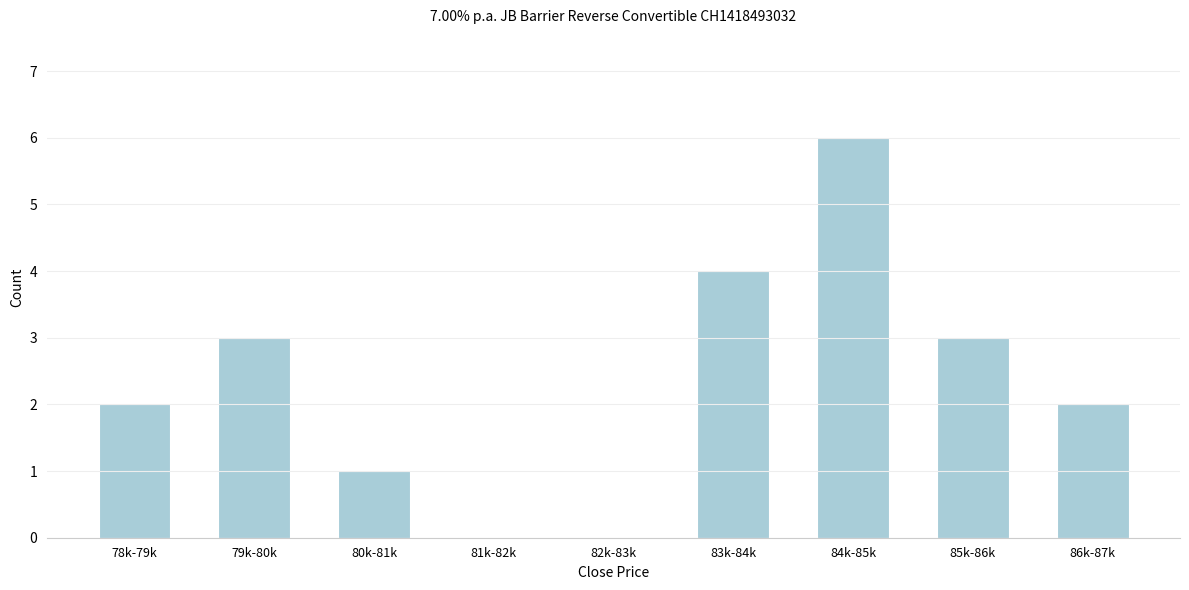

Reading left to right, what are all the values shown in this chart?

78k-79k=2	79k-80k=3	80k-81k=1	81k-82k=0	82k-83k=0	83k-84k=4	84k-85k=6	85k-86k=3	86k-87k=2